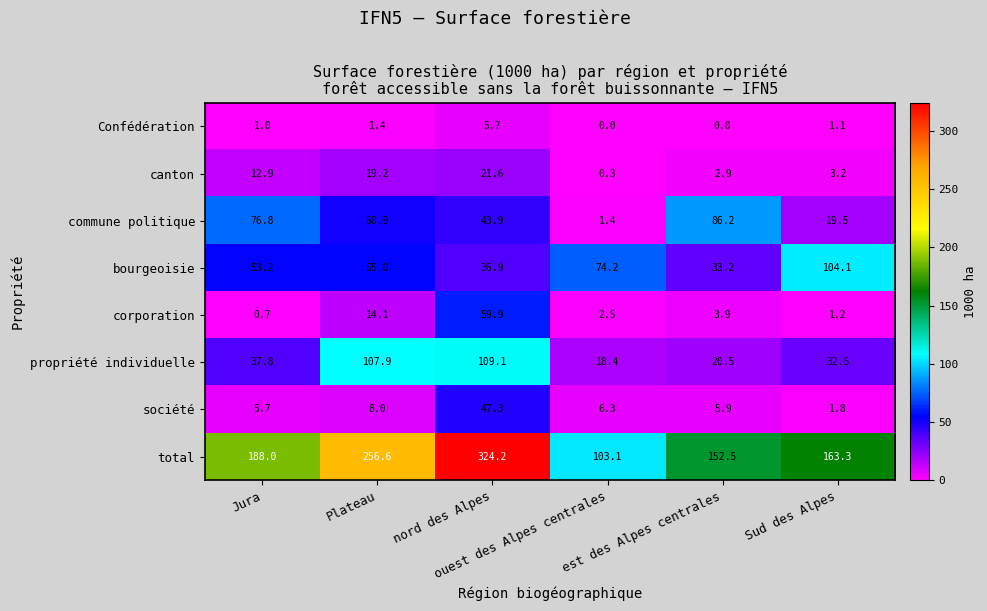

What is the lowest value of the canton series?

0.3